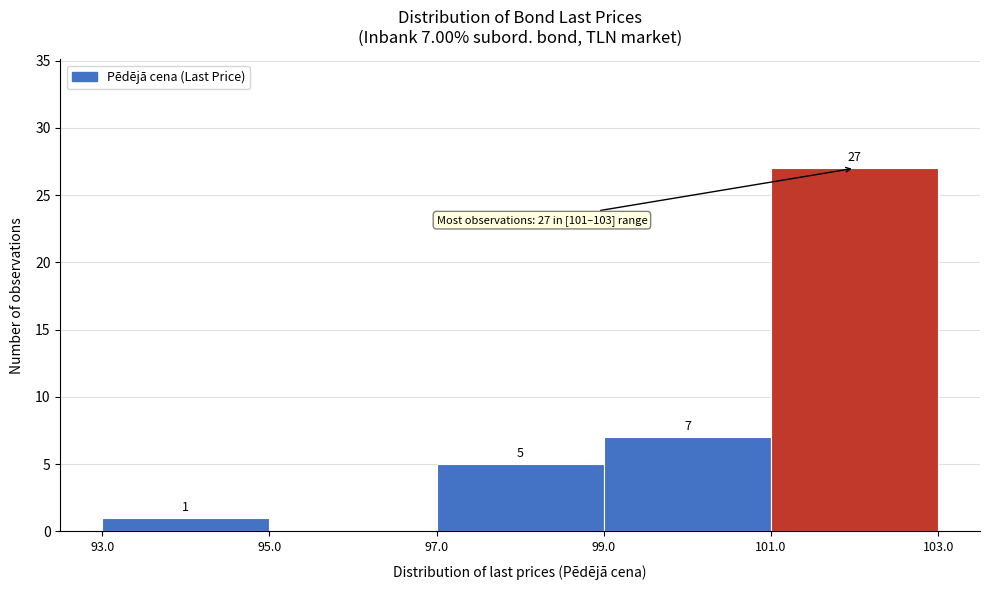

Which range on the x-axis has the tallest bar?

101.0 to 103.0